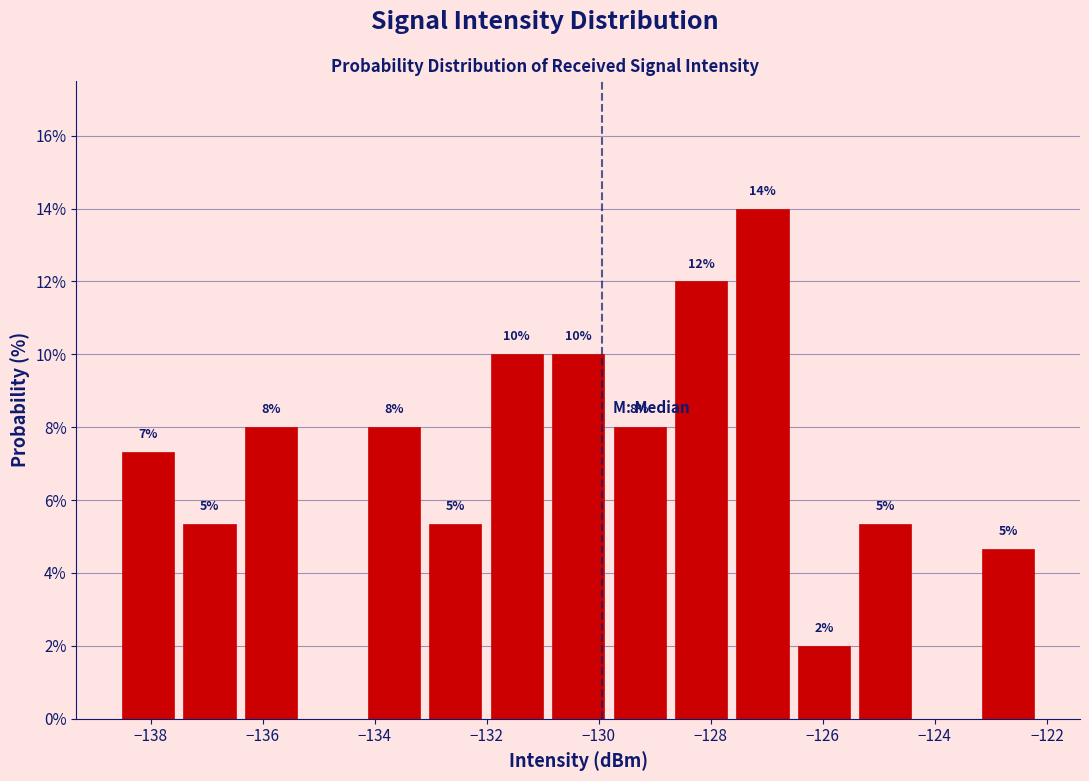

Over which range of the x-axis is the bar tallest?

-127.6 to -126.6